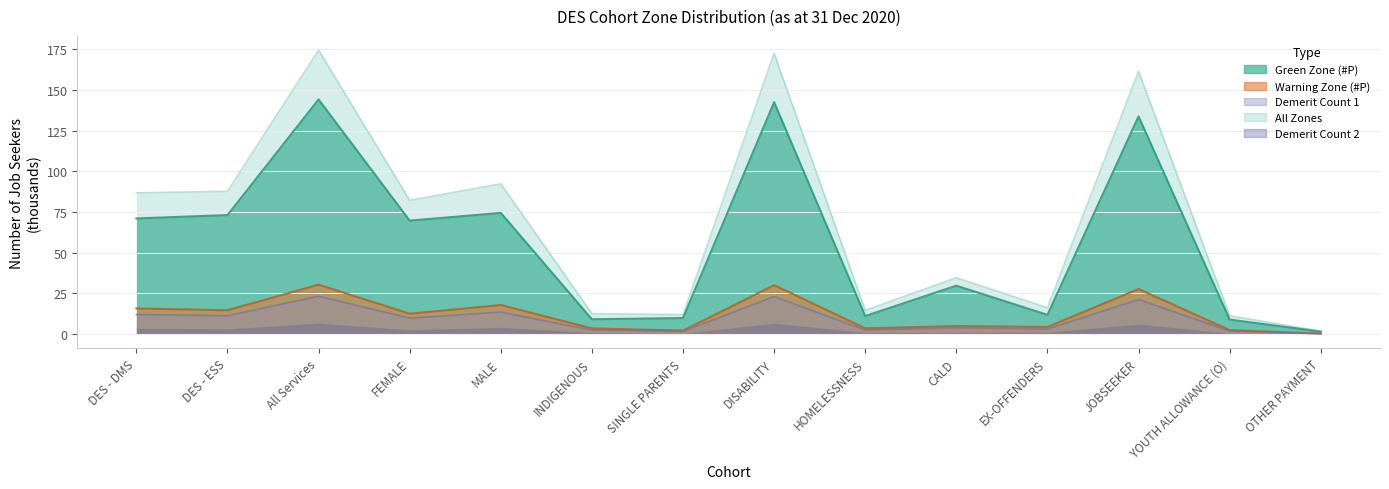

Rank the categories by Green Zone (Demerit 1) value from lowest to highest.

OTHER PAYMENT, SINGLE PARENTS, YOUTH ALLOWANCE (O), INDIGENOUS, HOMELESSNESS, EX-OFFENDERS, CALD, FEMALE, DES - ESS, DES - DMS, MALE, JOBSEEKER, DISABILITY, All Services